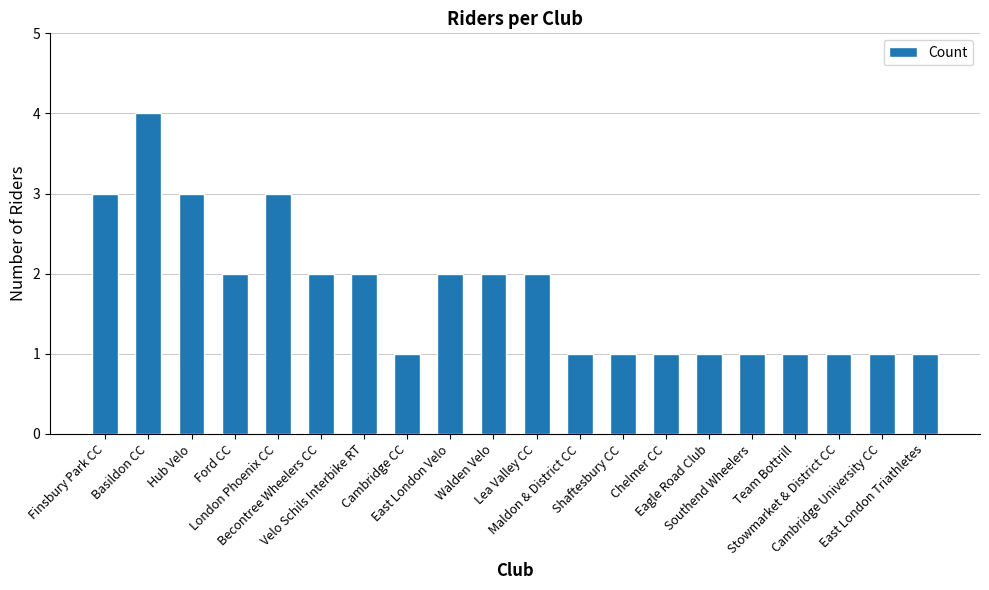

Are the bars grouped side by side (vs. stacked)?

No